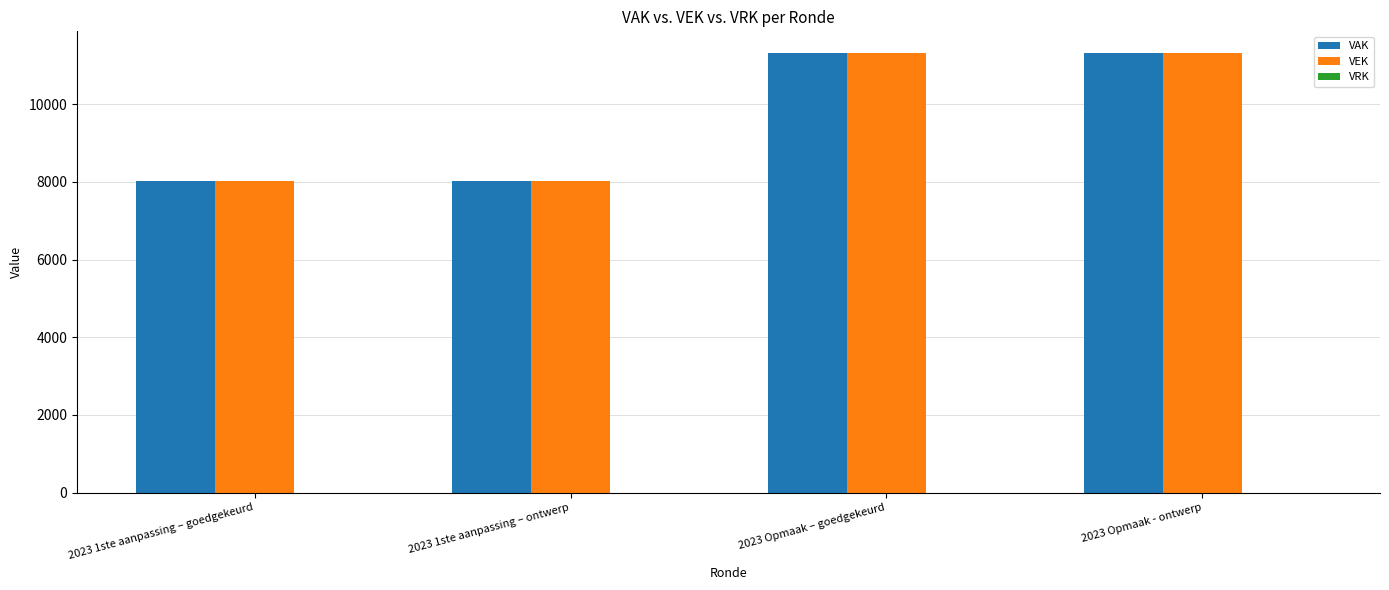

What is the minimum value for VAK?

8029